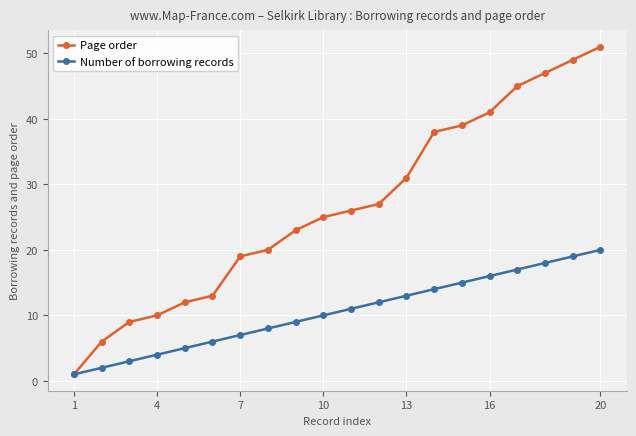

Which series has the largest total across all categories?

Page order